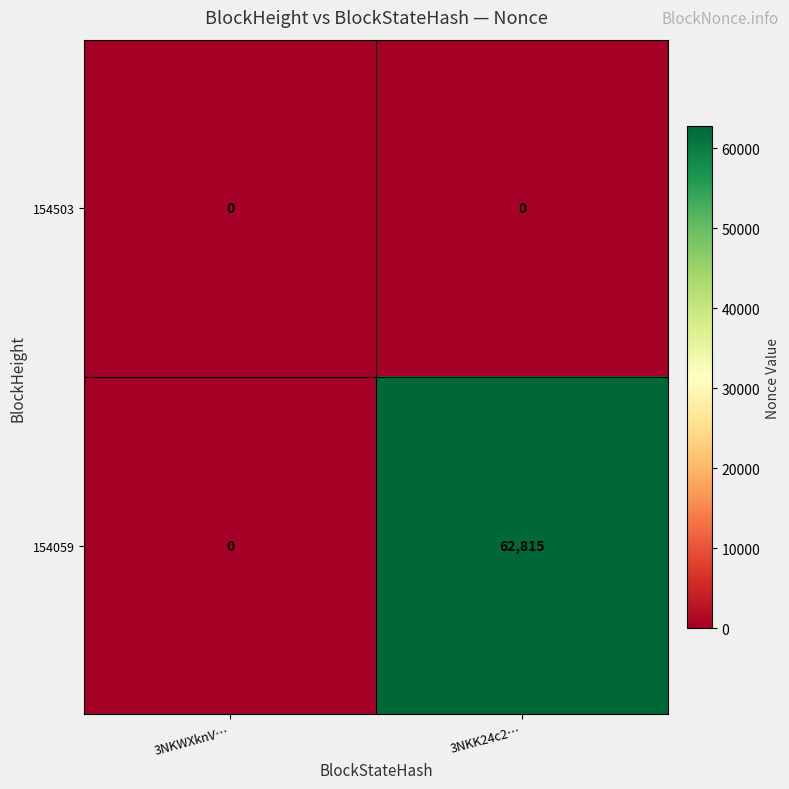

What is the difference between the 154059 values at 3NKWXknV… and 3NKK24c2…?

62815